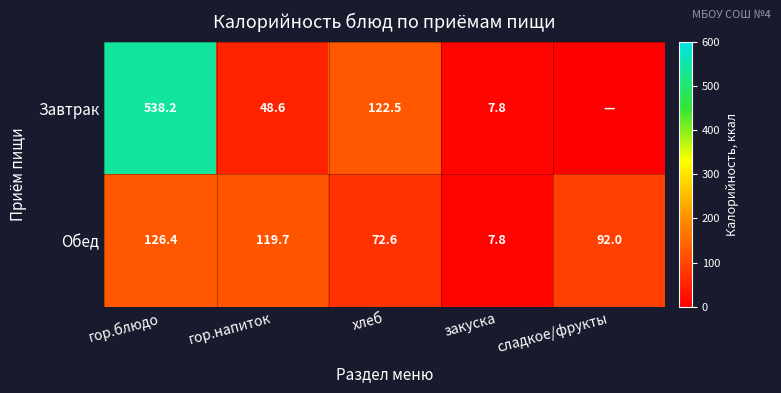

At which label does Обед first exceed 92?

гор.блюдо